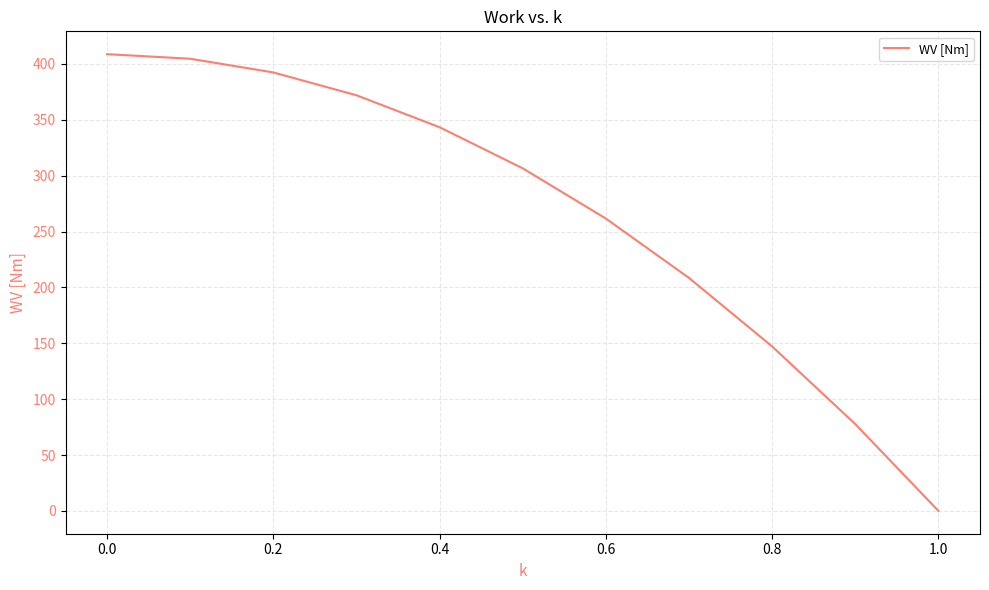

What is the difference between the maximum and minimum values?

408.7